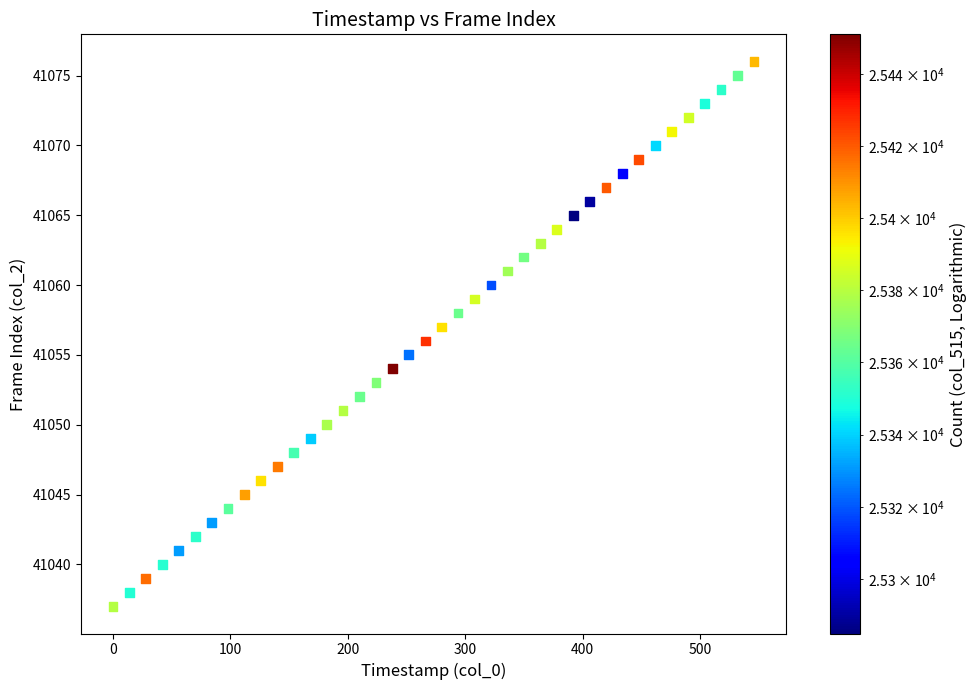

What is the range of Y values (max minus min)?

39